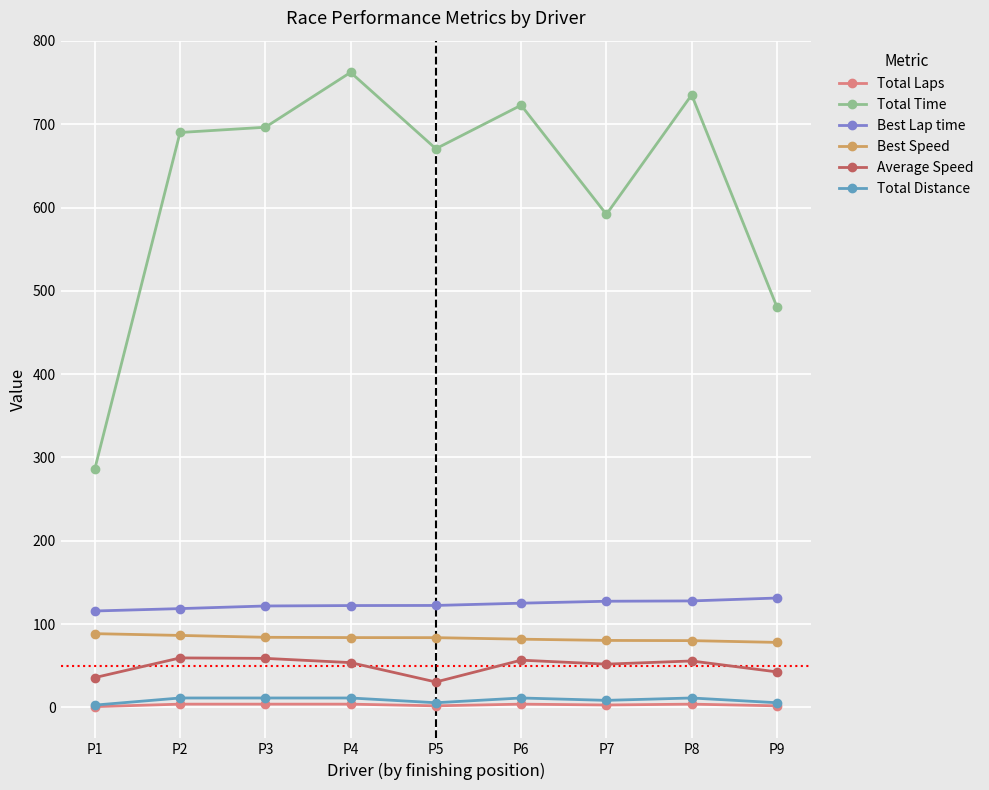

What are all the series names shown in the legend?

Total Laps, Total Time, Best Lap time, Best Speed, Average Speed, Total Distance